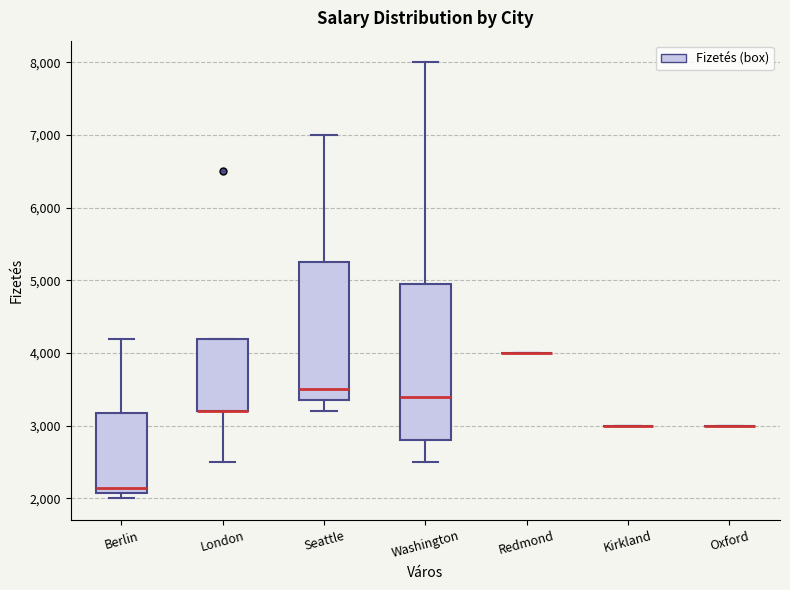

Reading left to right, read every box against the y-axis: the position of its median line, the range the box covers, and the ends of its whiskers. The values are not printed on the chart, so give them approximately, as read against the axis.

Berlin: median 2200, box 2100 to 3200, whiskers 2000 to 4200
London: median 3200 (drawn on the box's lower edge), box 3200 to 4200, whiskers 2500 to 4200
Seattle: median 3500, box 3400 to 5300, whiskers 3200 to 7000
Washington: median 3400, box 2800 to 5000, whiskers 2500 to 8000
Redmond: box collapsed to a line at 4000, whiskers 4000 to 4000
Kirkland: box collapsed to a line at 3000, whiskers 3000 to 3000
Oxford: box collapsed to a line at 3000, whiskers 3000 to 3000